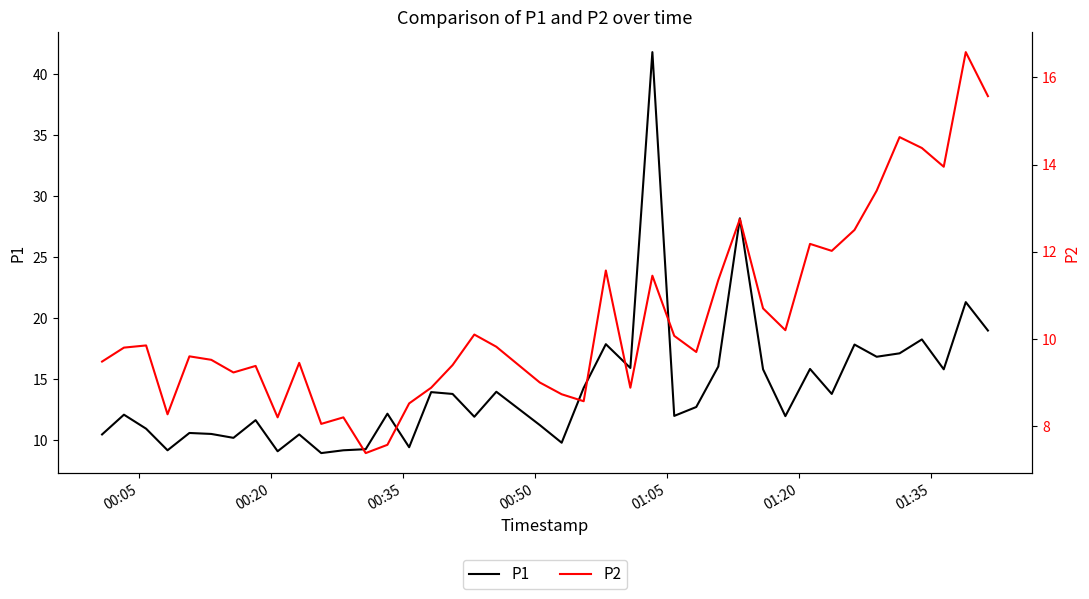

What is the highest value of the P1 series?

41.8